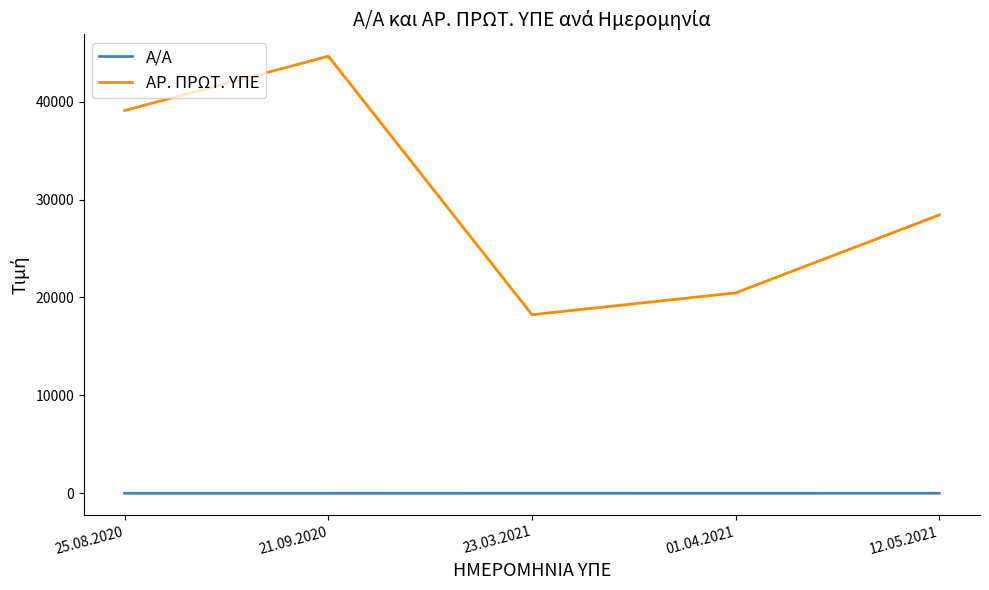

What are all the series names shown in the legend?

Α/Α, ΑΡ. ΠΡΩΤ. ΥΠΕ